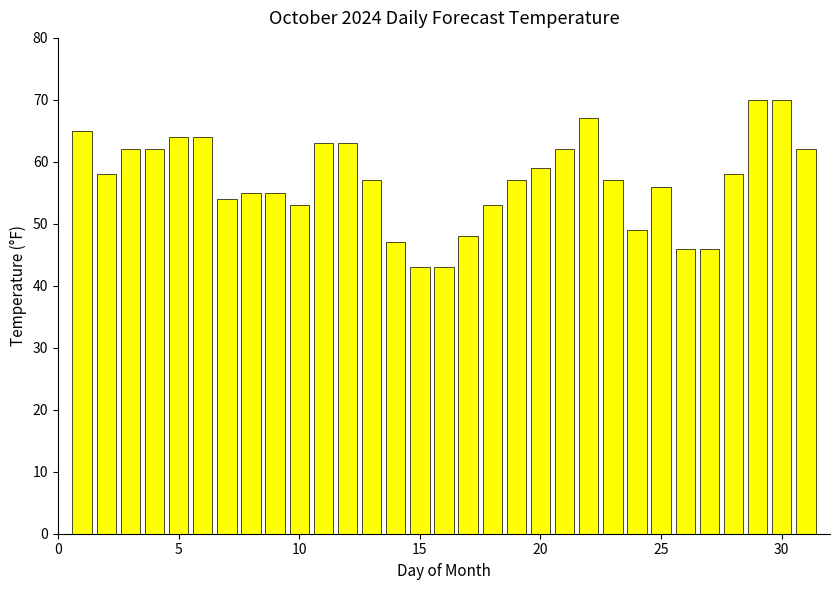

What is the average value?

57